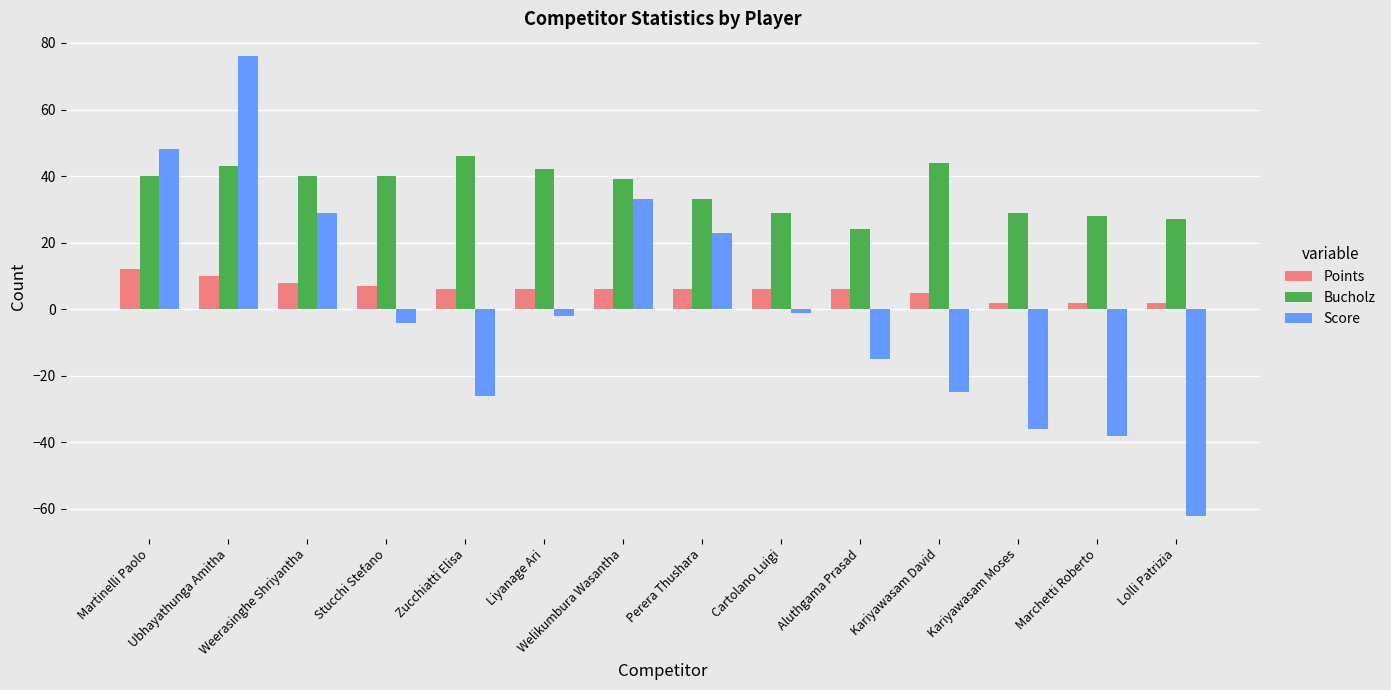

Is the value of Score at Cartolano Luigi greater than the value of Bucholz at Stucchi Stefano?

No